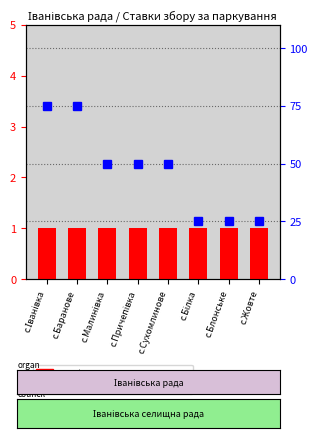

Rank the series by their maximum value, from highest to lowest.

percentile rank within the sample, count